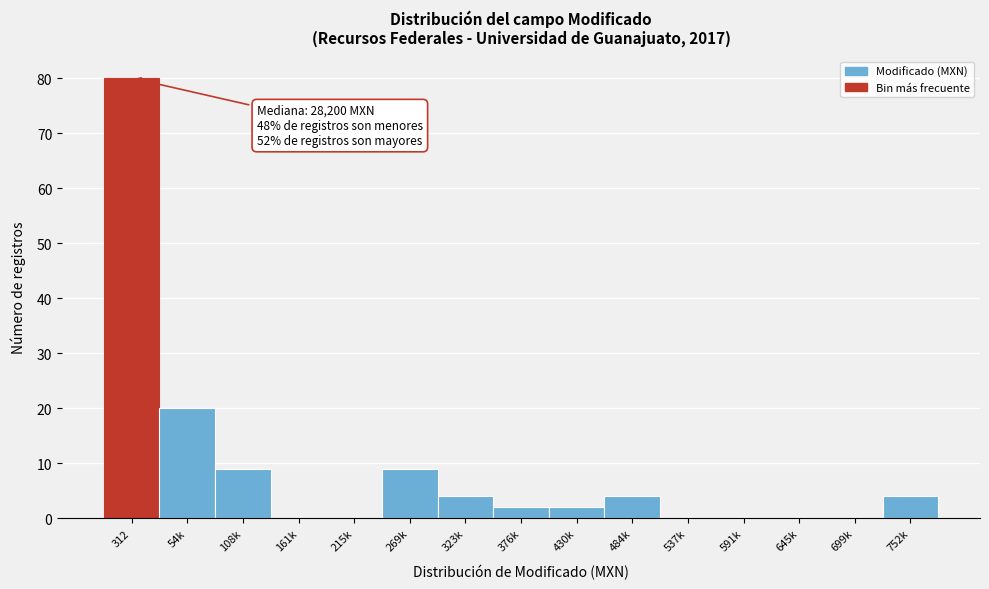

Reading left to right, list all the values displayed in this chart.

312=80	54k=20	108k=9	161k=0	215k=0	269k=9	323k=4	376k=2	430k=2	484k=4	537k=0	591k=0	645k=0	699k=0	752k=4